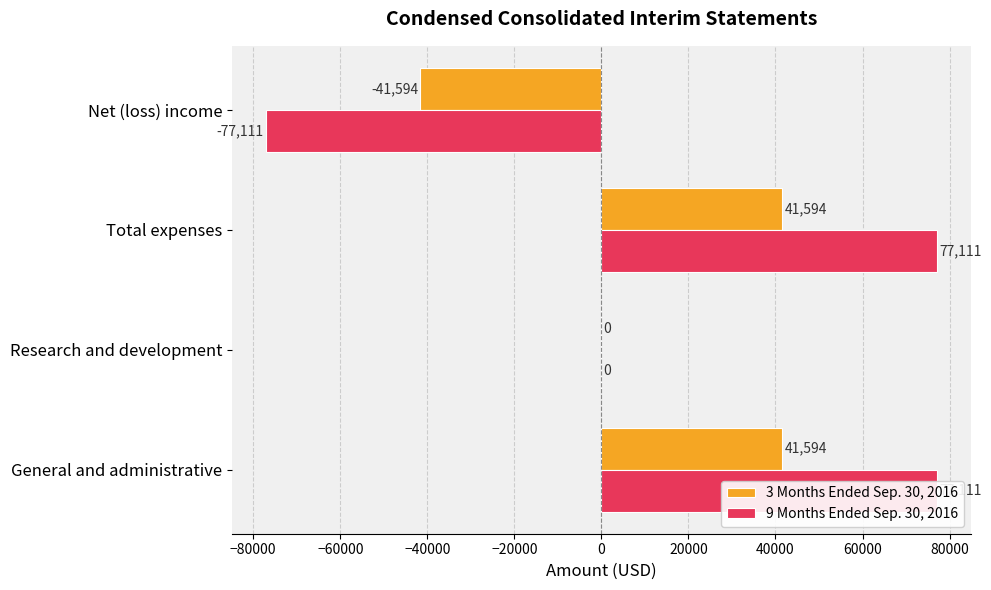

List the series in order of their peak value, lowest first.

3 Months Ended Sep. 30, 2016, 9 Months Ended Sep. 30, 2016